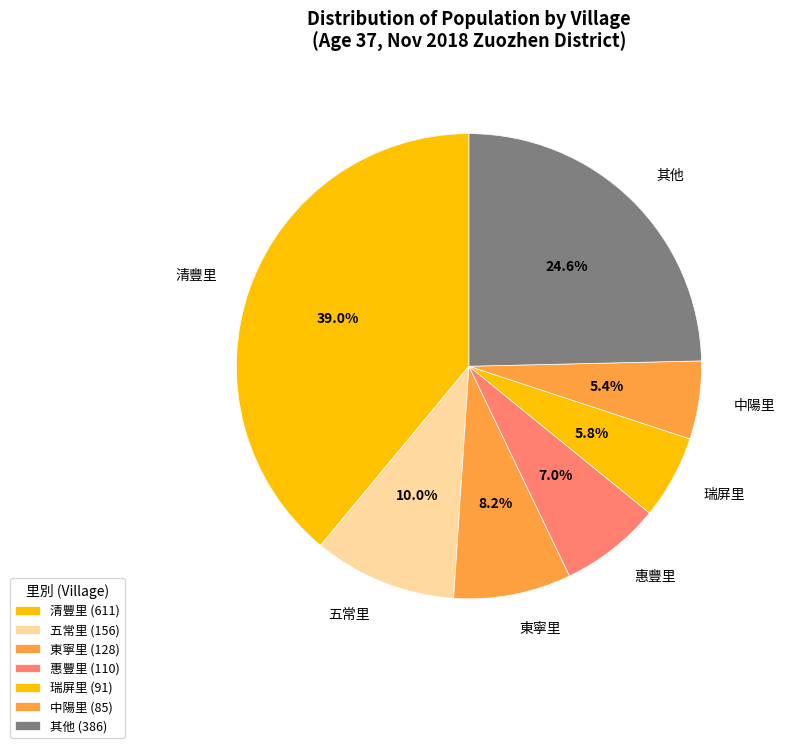

Combined, do 東寧里 and 其他 account for over 50%?

No